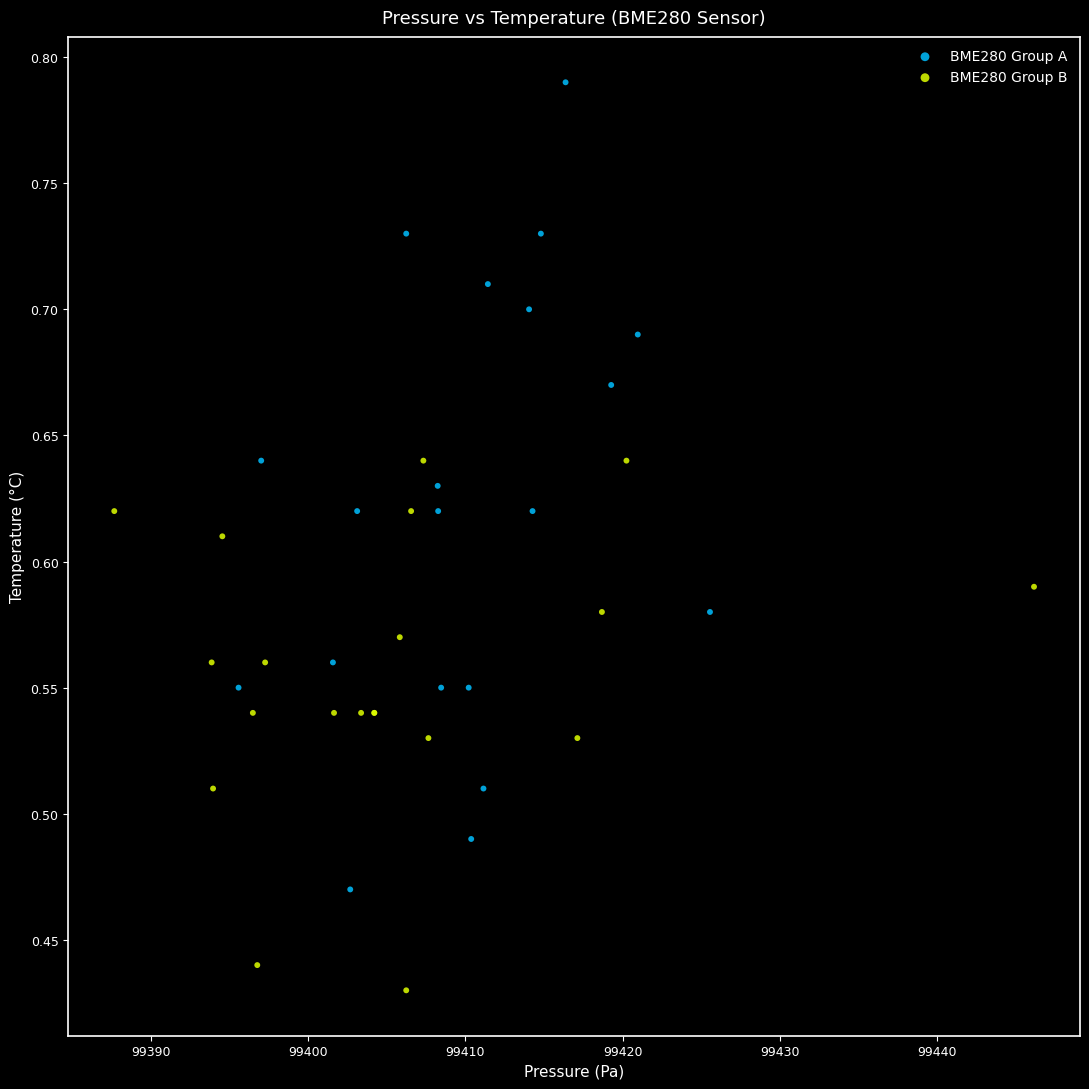

Which series contains the lowest Y value?

BME280 Group B